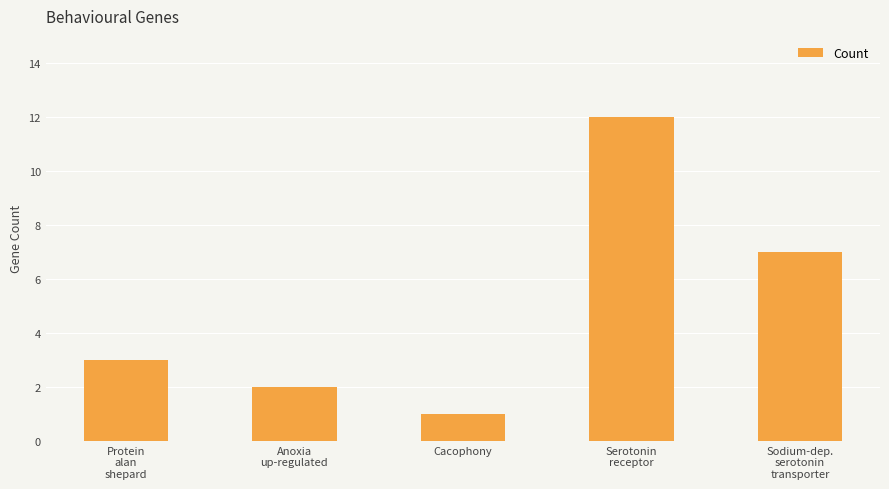

How many data points are less than 3?

2